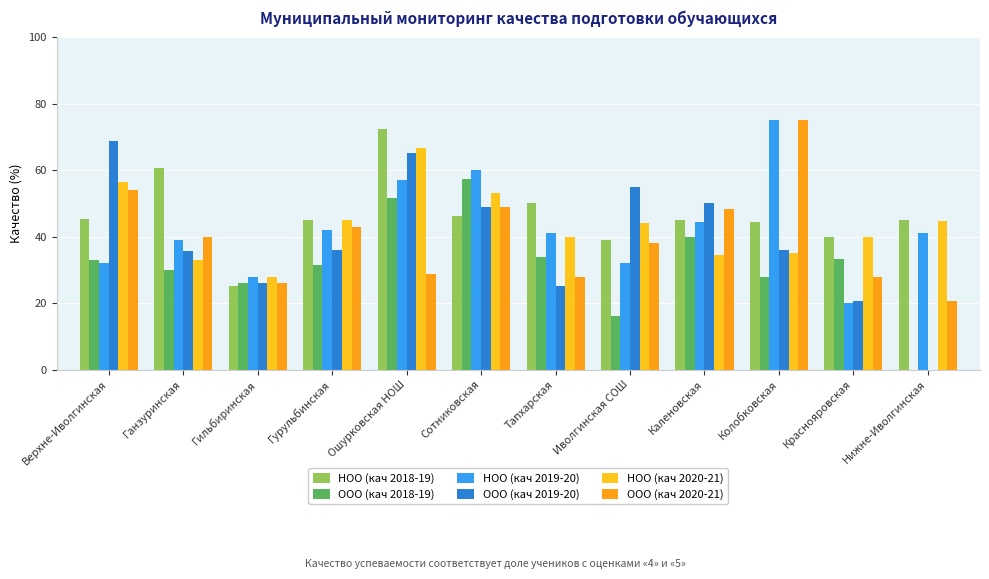

At which label does НОО (кач 2018-19) reach its peak?

Ошурковская НОШ